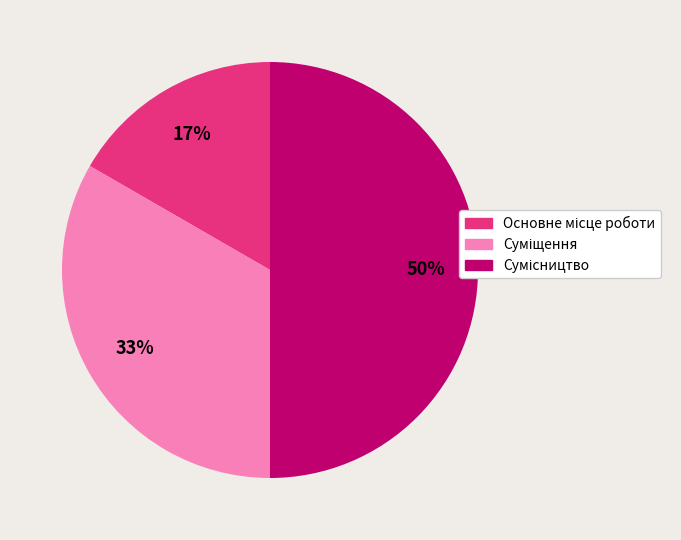

What portion of the pie excludes Суміщення?

66.7%